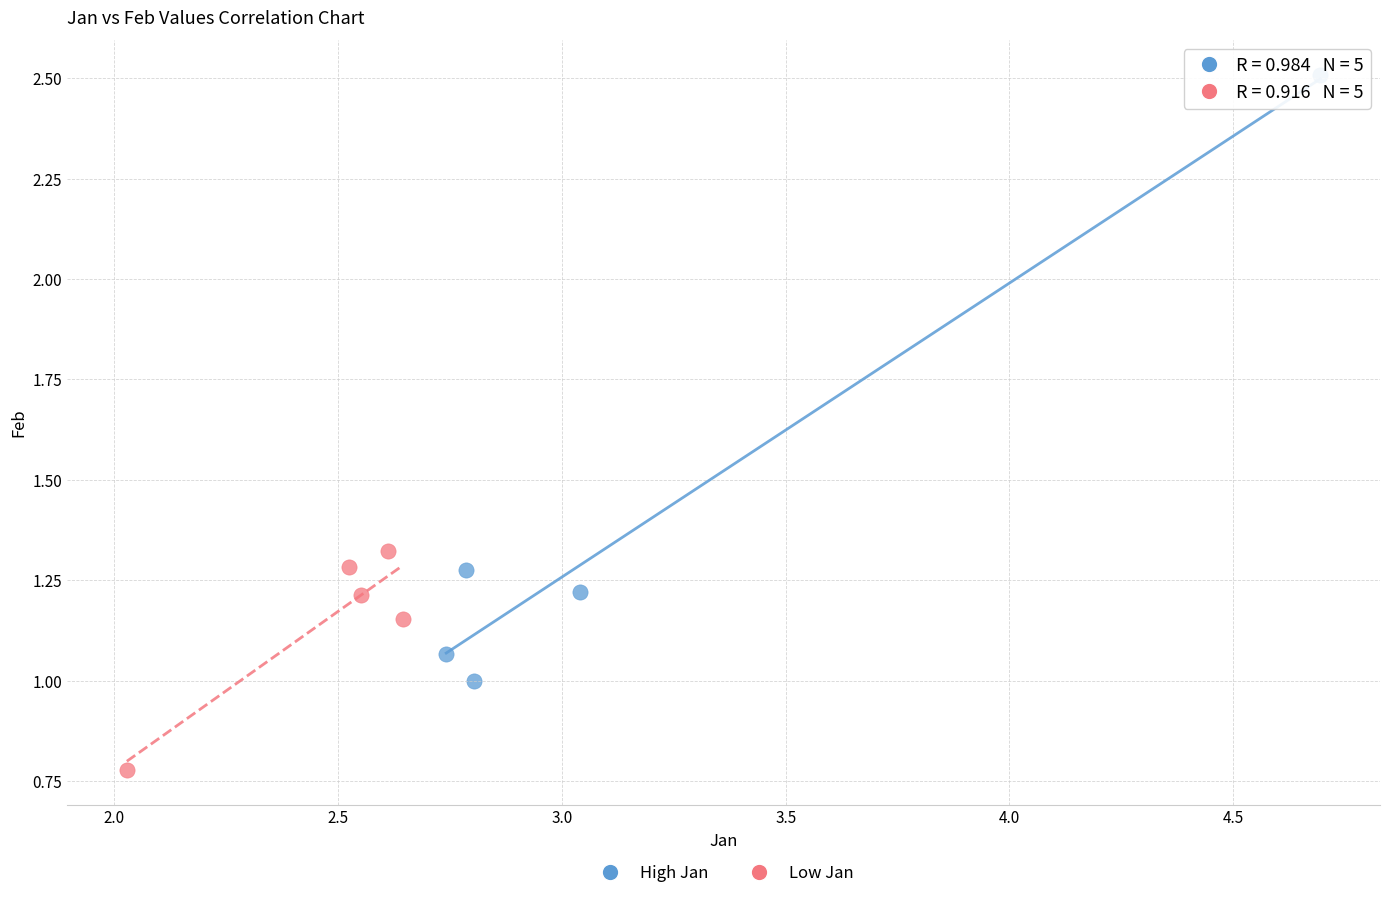

Which series contains the highest Y value?

High Jan